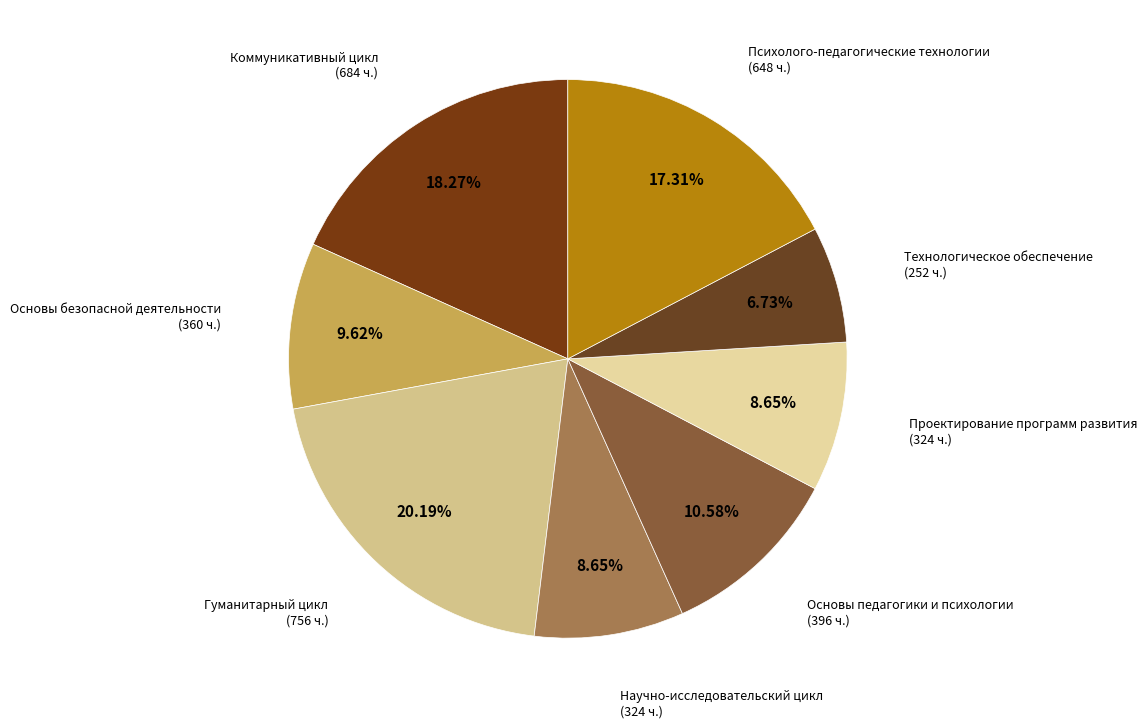

Is there any slice that represents more than half of the pie?

No